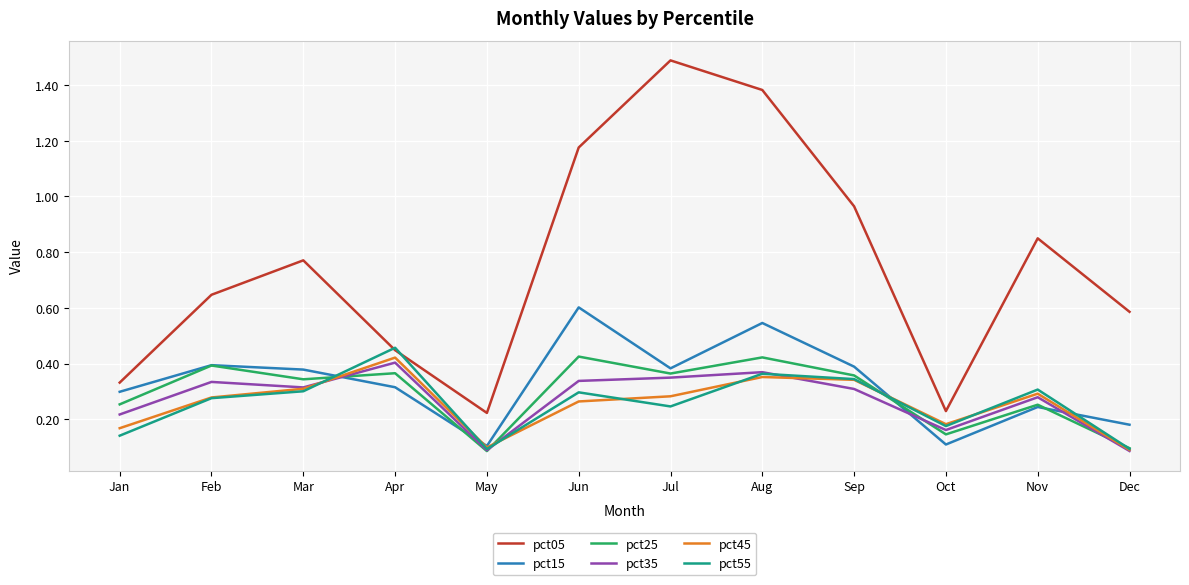

Which series changed the most between Jan and Sep?

pct05